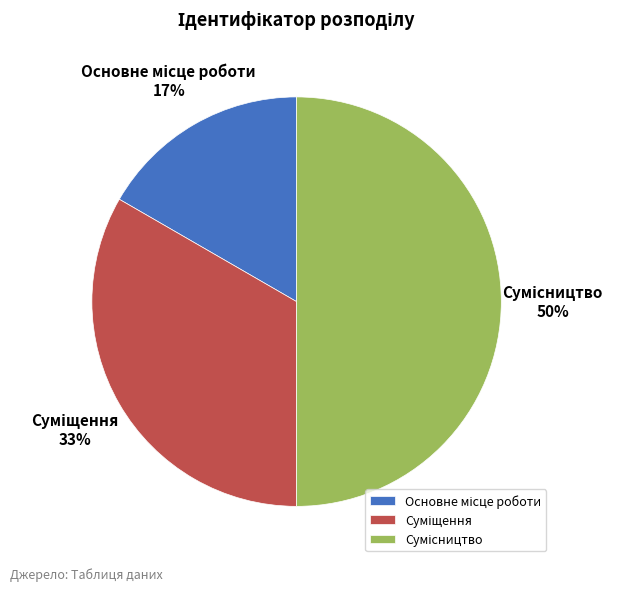

How many slices are in this pie chart?

3